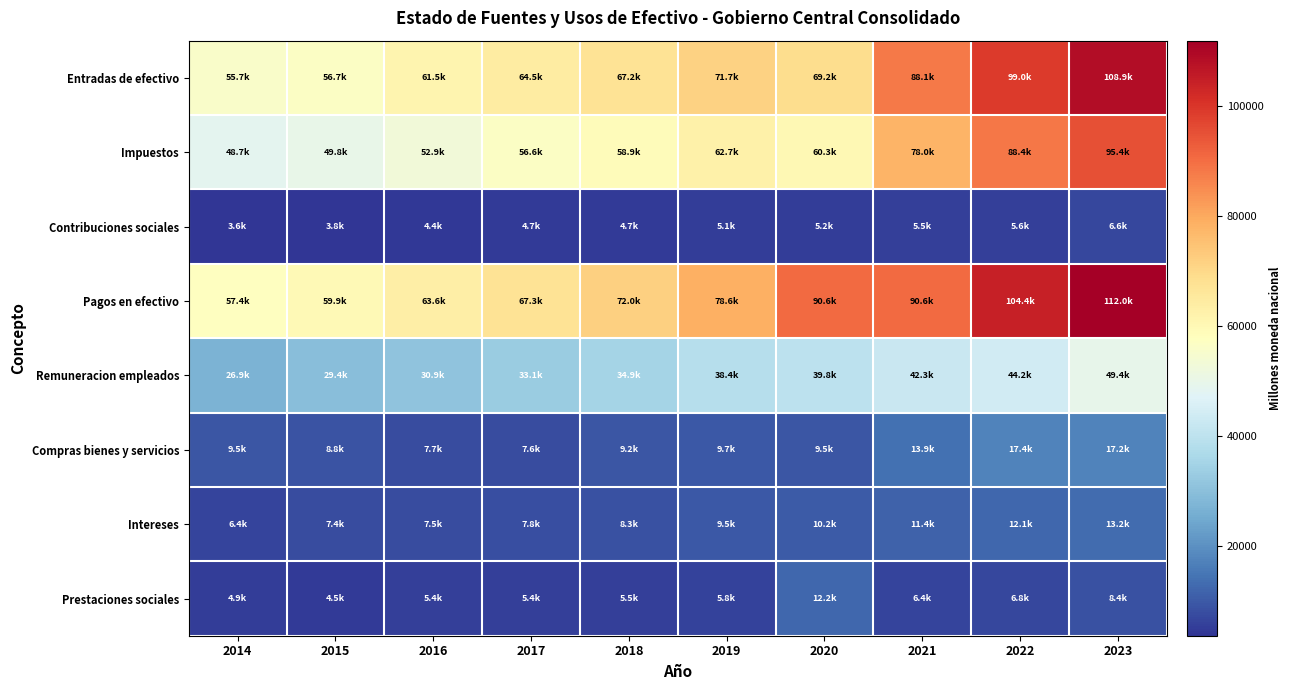

What is the total value across all series at 2019?

281406.5